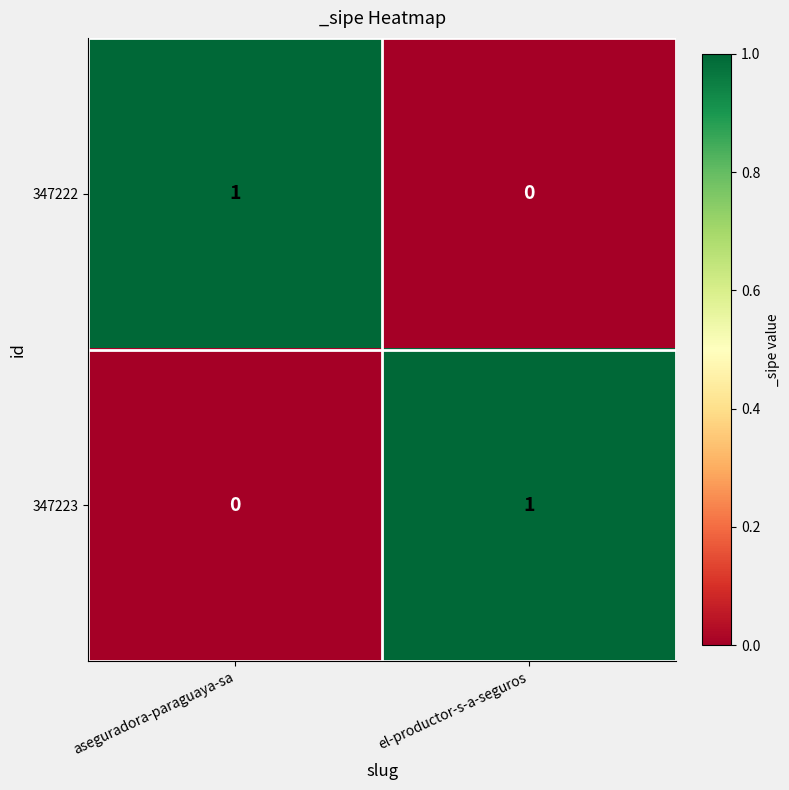

The value of 347222 at el-productor-s-a-seguros is 0. True or false?

True